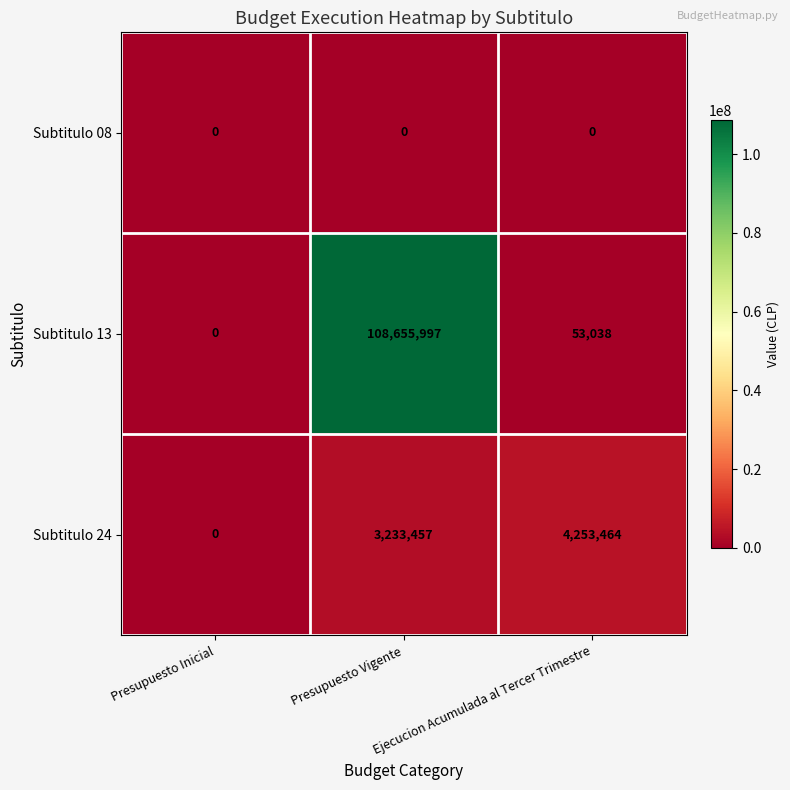

List the series in order of their peak value, highest first.

Subtitulo 13, Subtitulo 24, Subtitulo 08